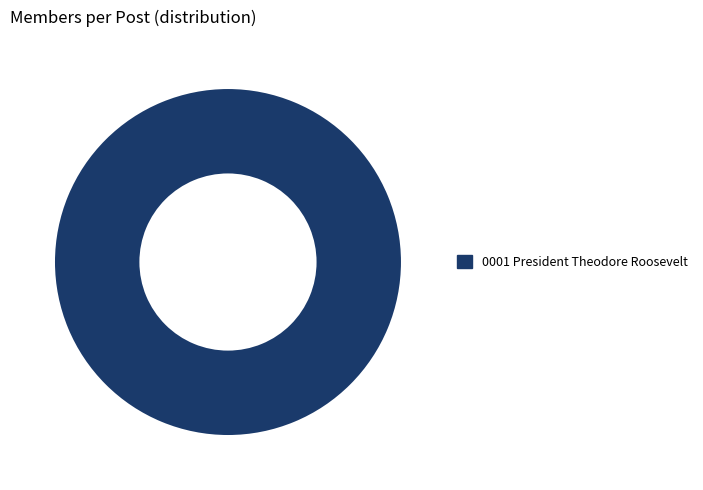

Is it true that 0001 President Theodore Roosevelt is 100% of the pie?

True